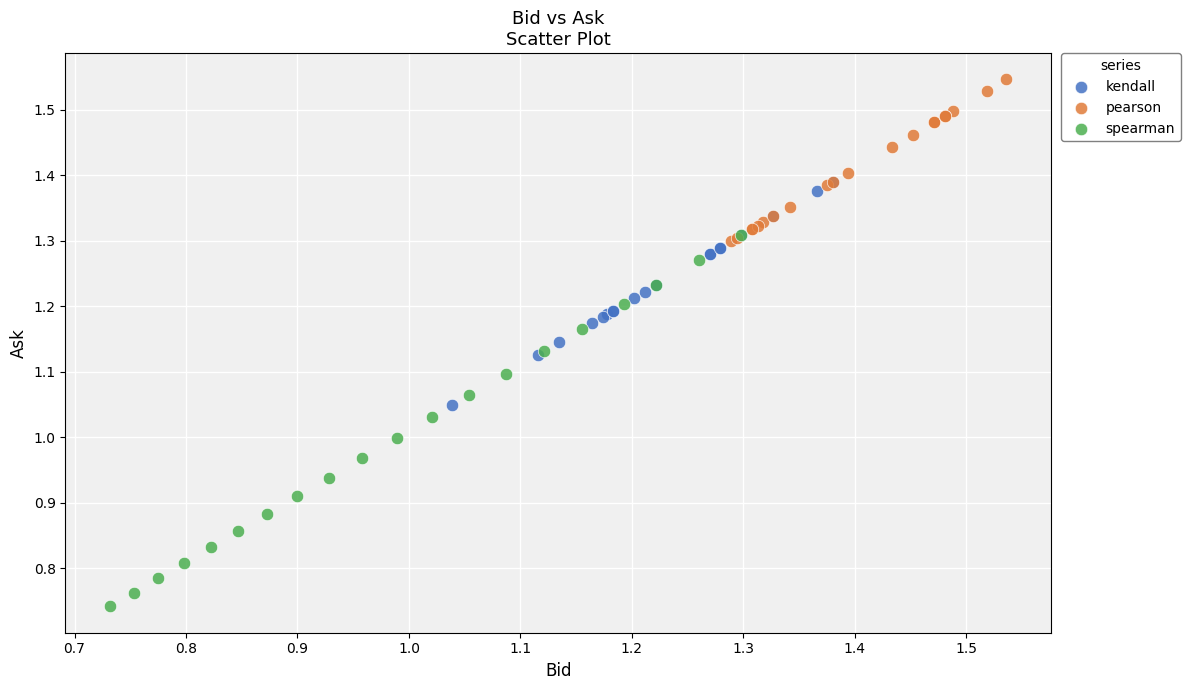

Which series has the largest Y range (max minus min)?

spearman